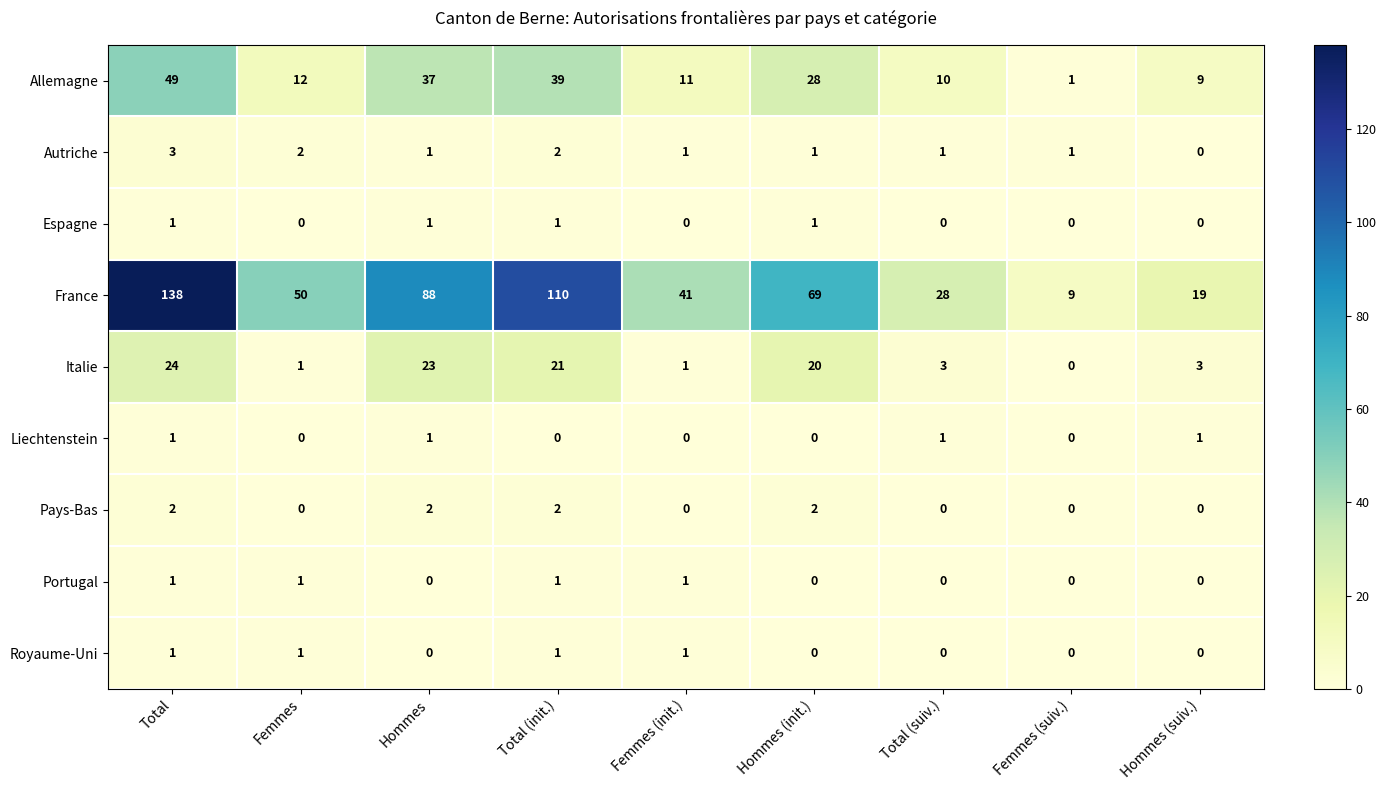

Count the number of categories in the chart.

9